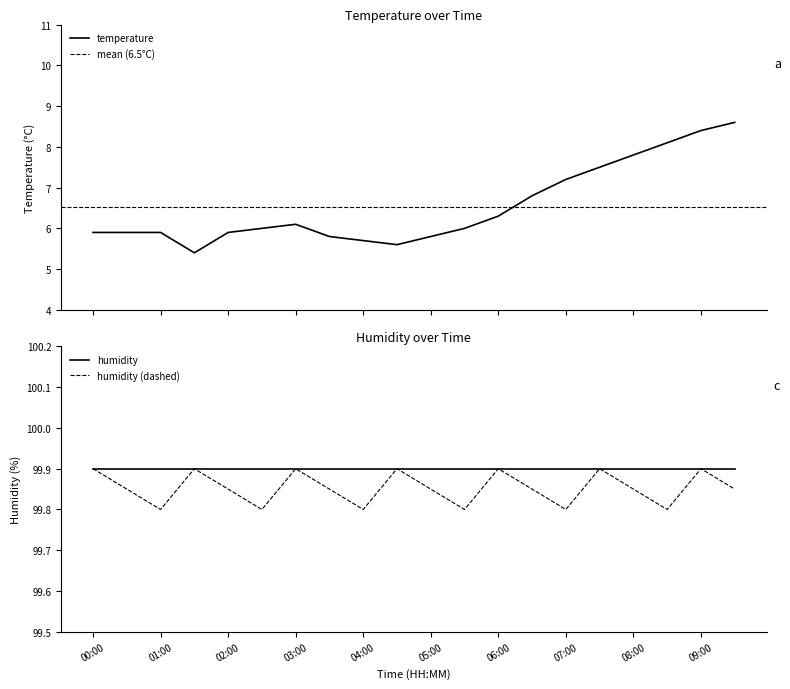

What is the average value?

6.5